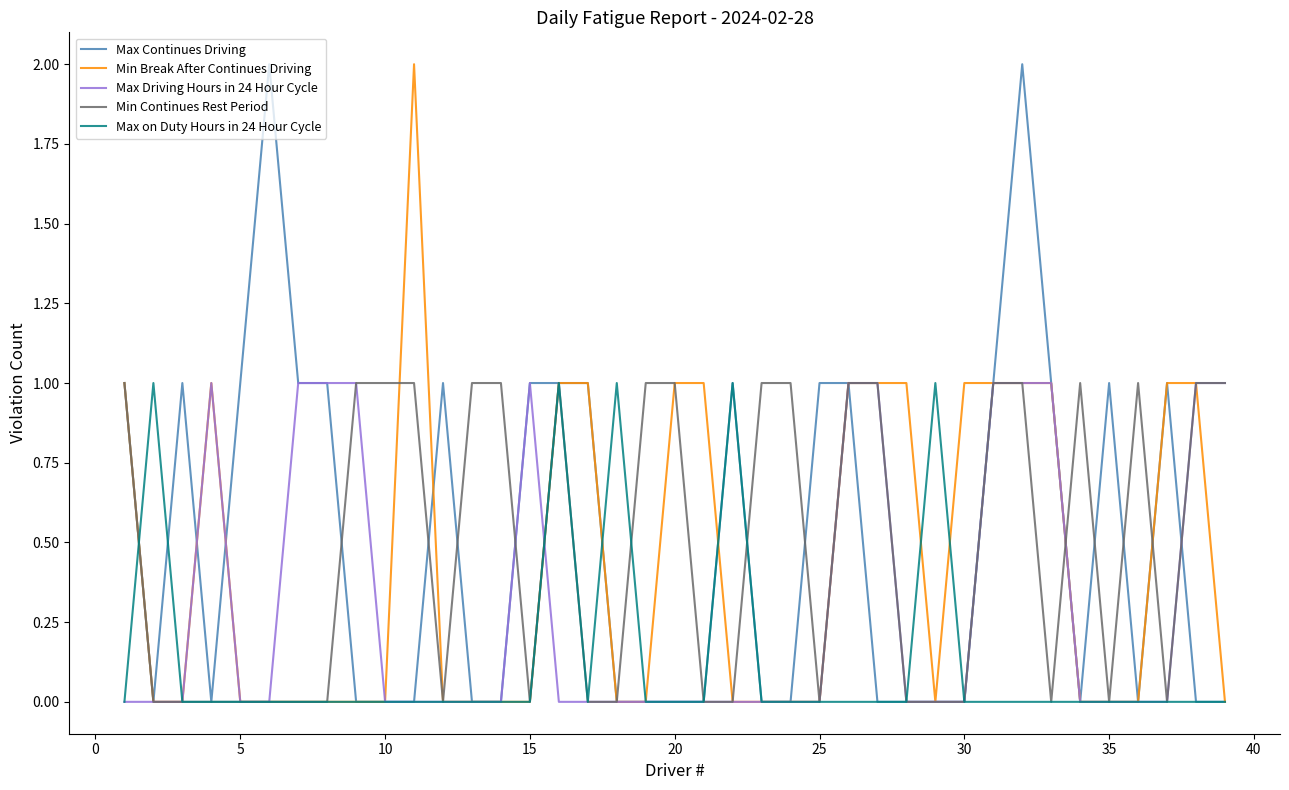

How many intersections are there between Min Break After Continues Driving and Max Continues Driving?

4